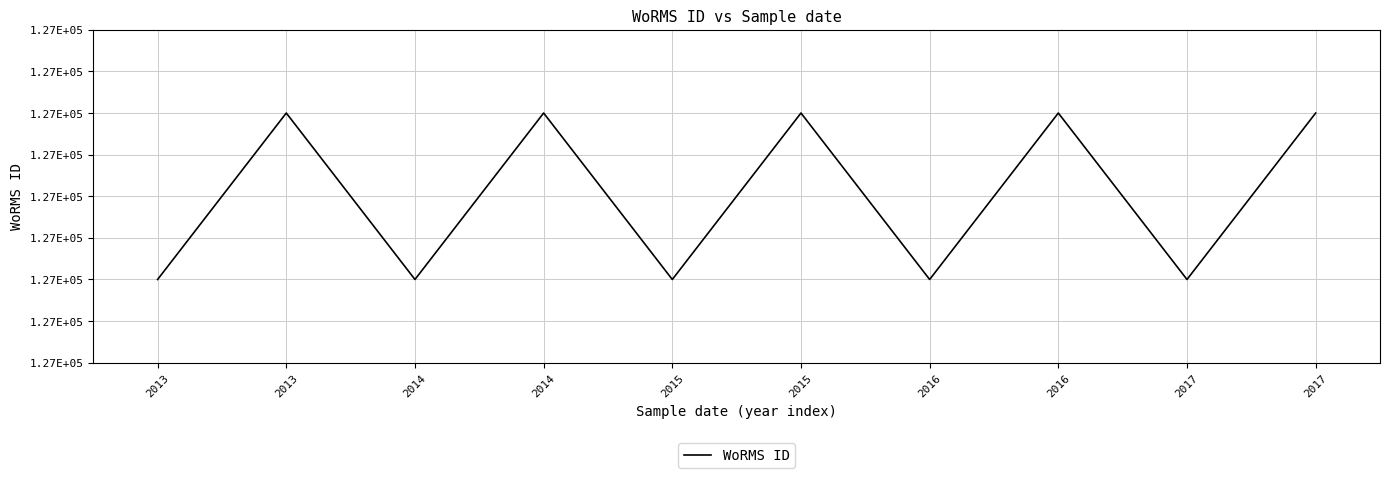

Which has a higher value, 2014 or 2015?

2015